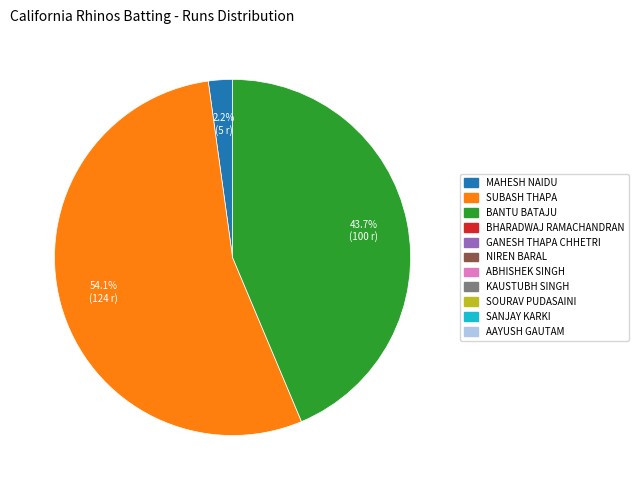

Is there any slice that represents more than half of the pie?

Yes